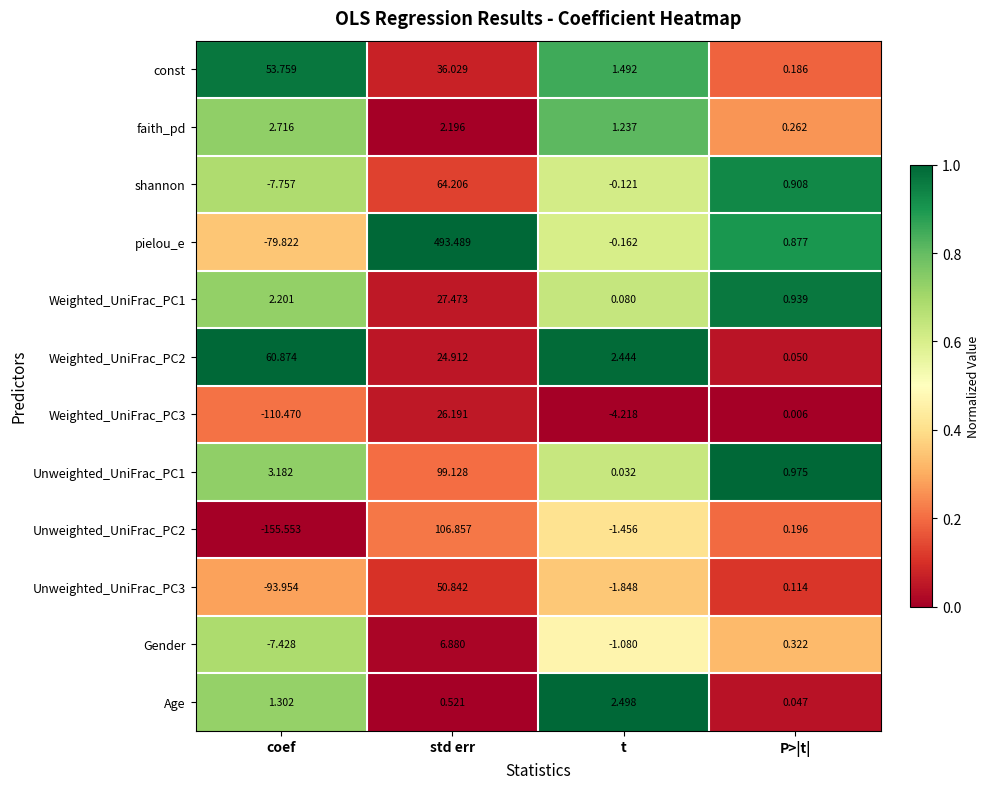

Between std err and t, which series saw the biggest shift?

pielou_e